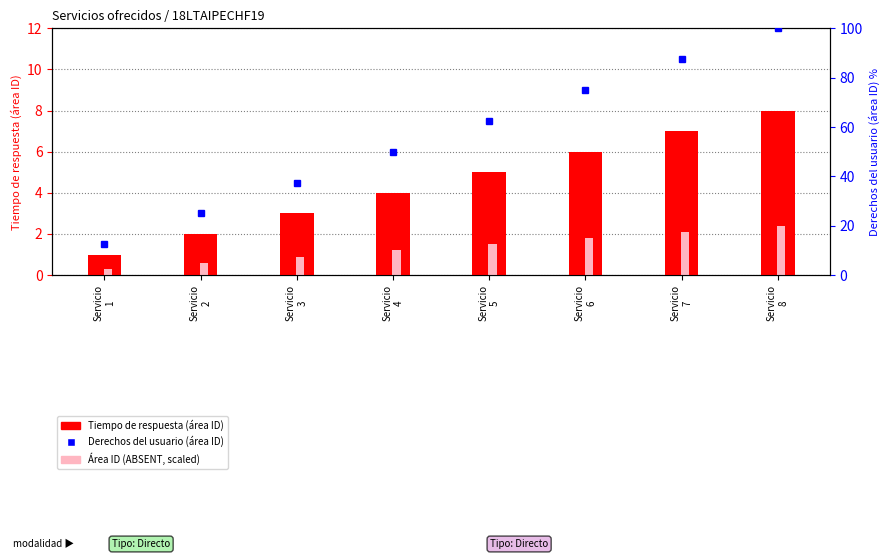

What is the difference between the second highest and minimum values in the Área ID (scaled) series?

1.8